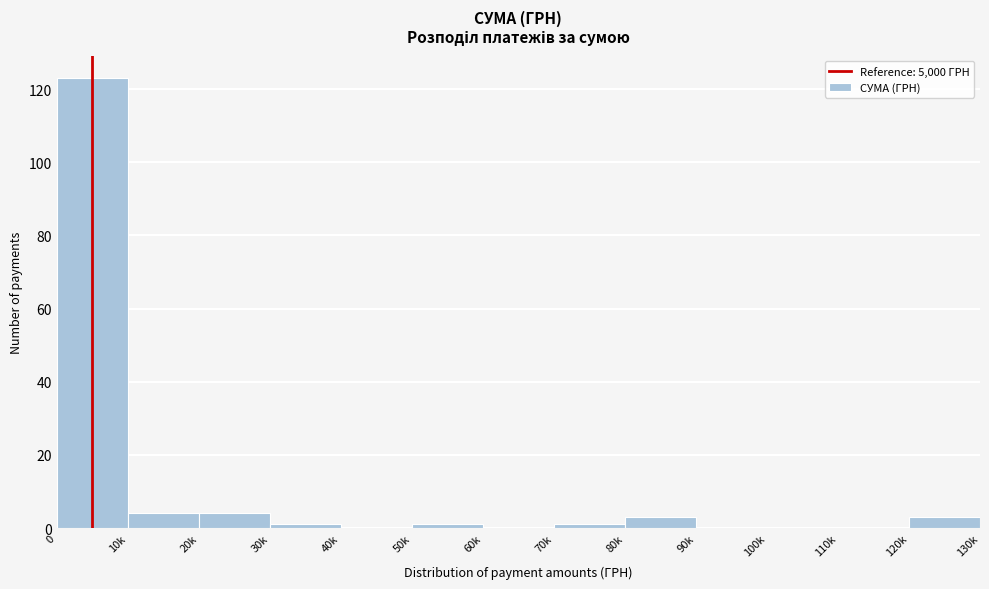

Reading left to right, transcribe all the data shown in this chart.

0=123	10k=4	20k=4	30k=1	40k=0	50k=1	60k=0	70k=1	80k=3	90k=0	100k=0	110k=0	120k=3